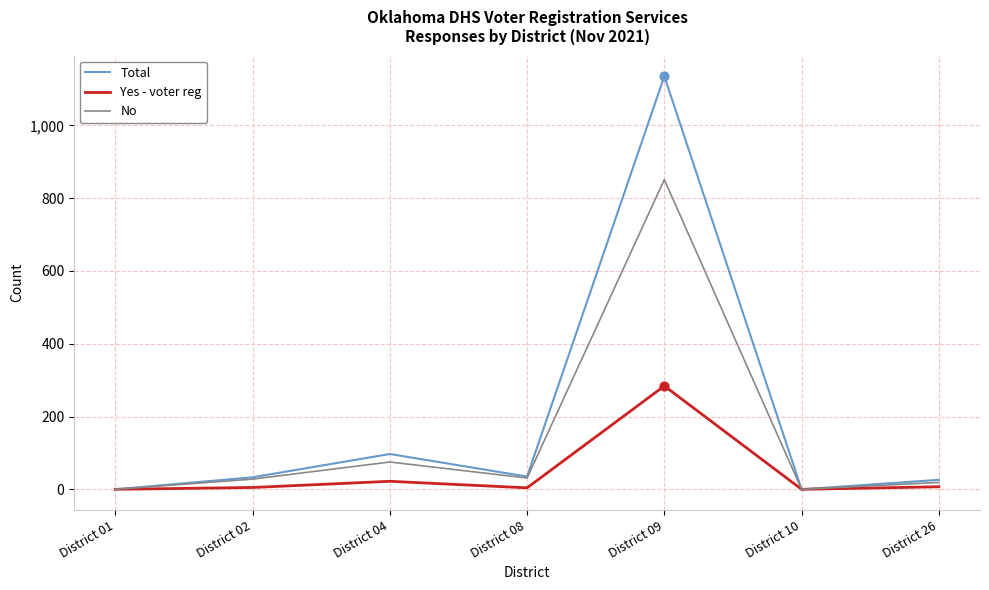

At which category is the sum across all series the highest?

District 09